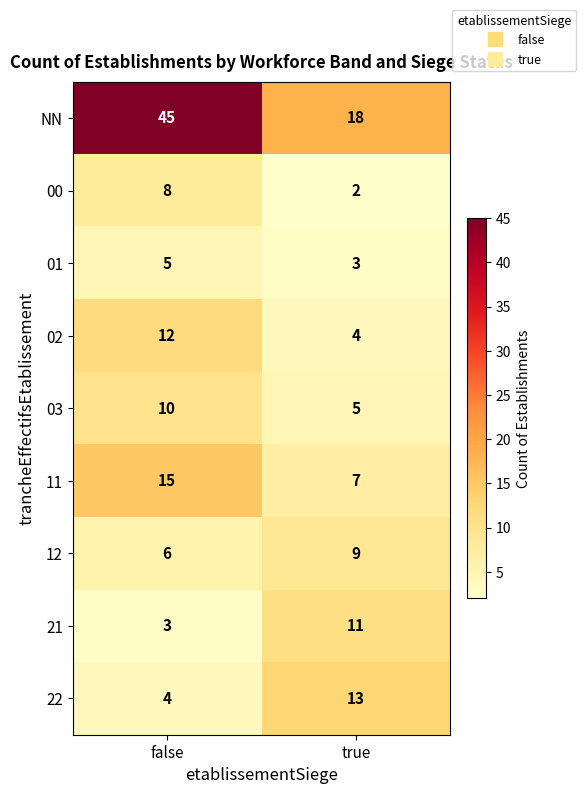

What is the difference between the highest and lowest values at true?

16